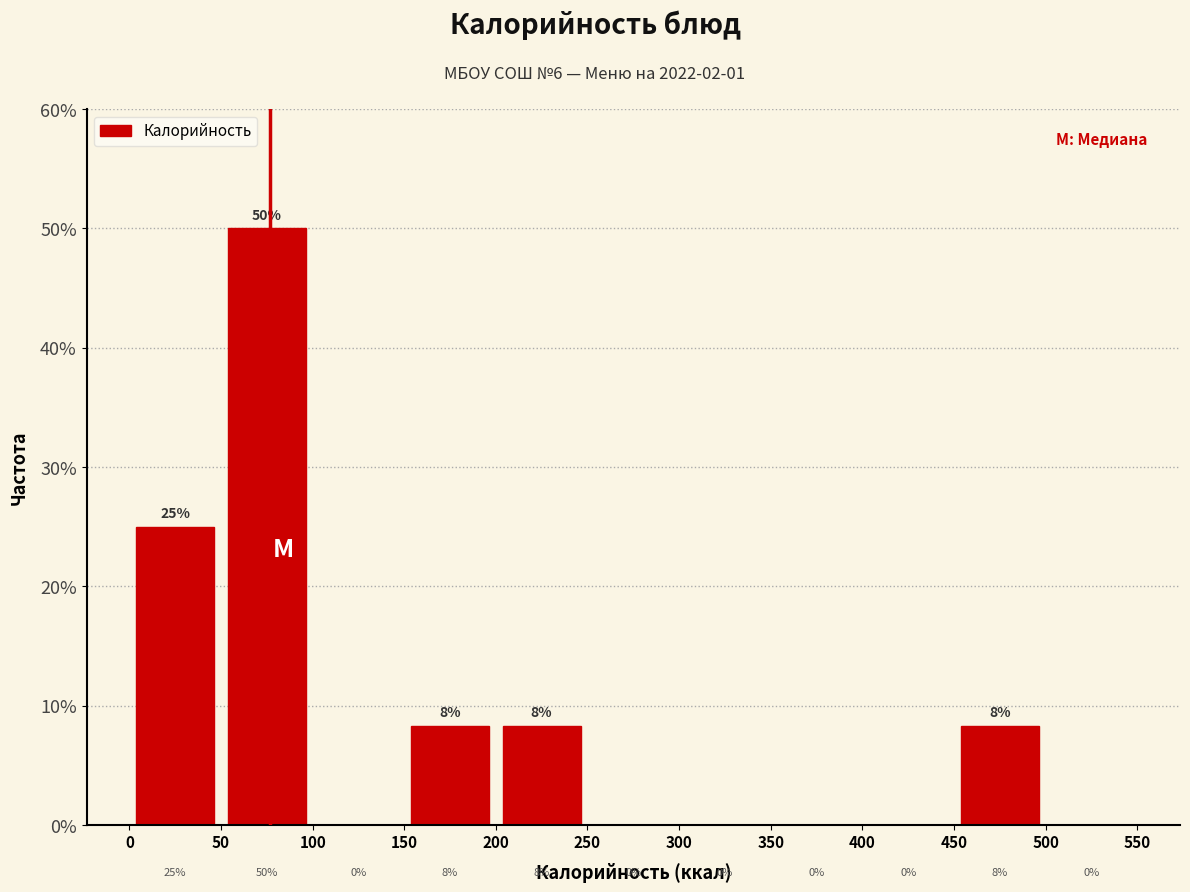

Which range on the x-axis has the tallest bar?

50 to 100